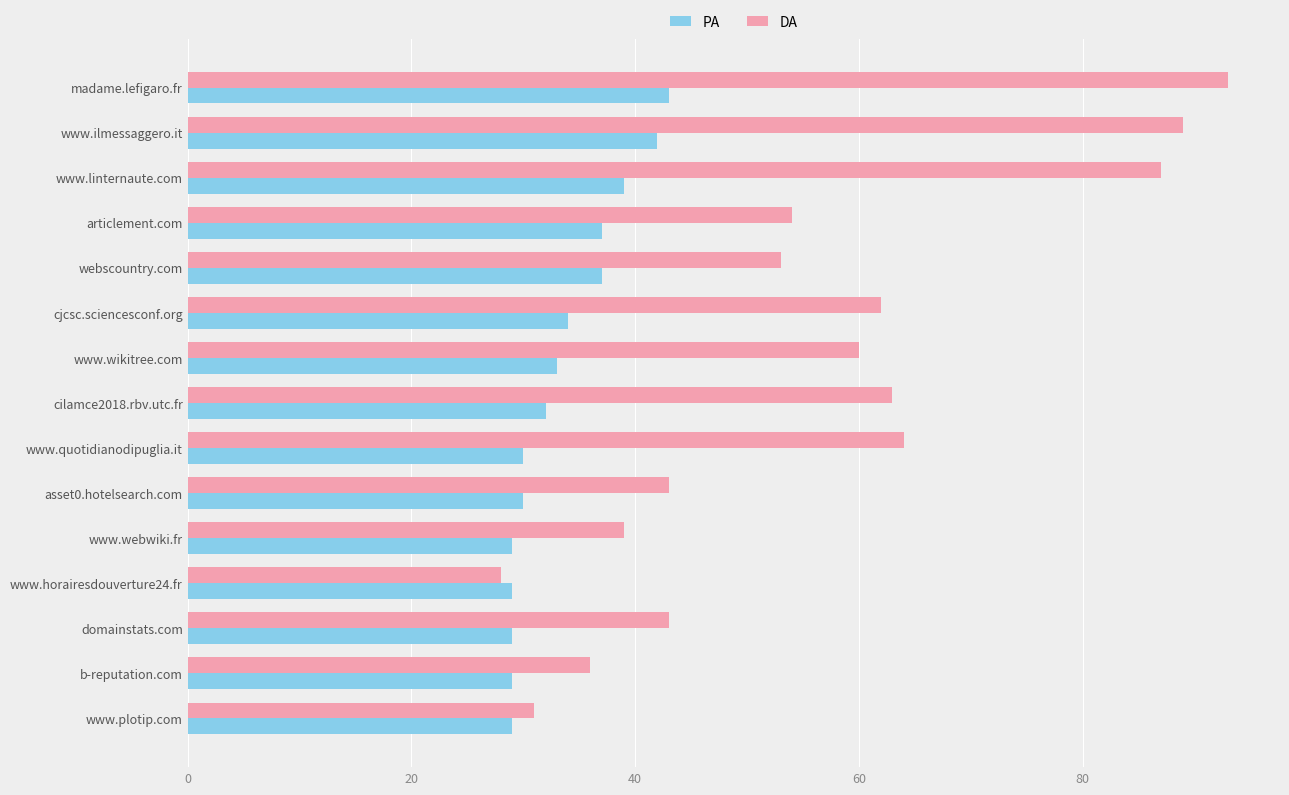

Is it true that PA equals 29 at domainstats.com?

True